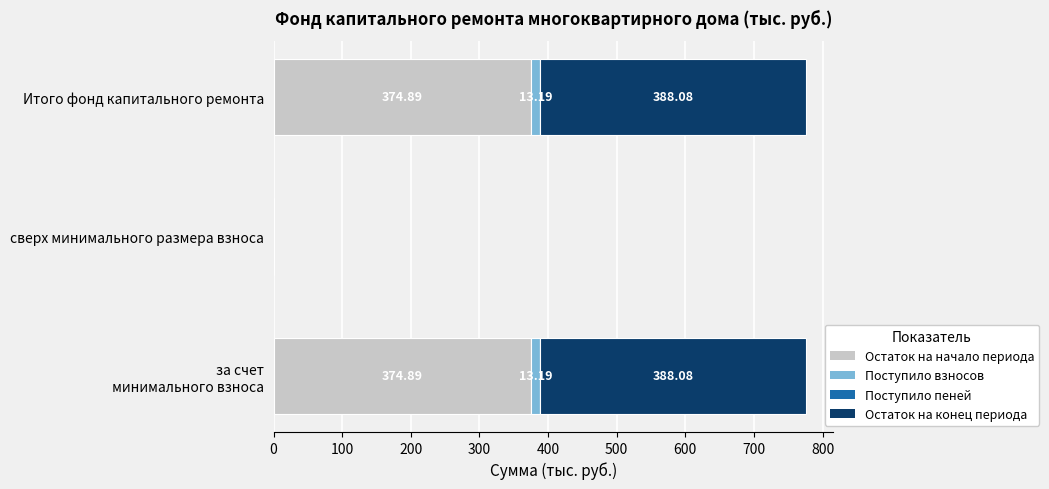

What is the sum of all Остаток на начало периода values?

749.8